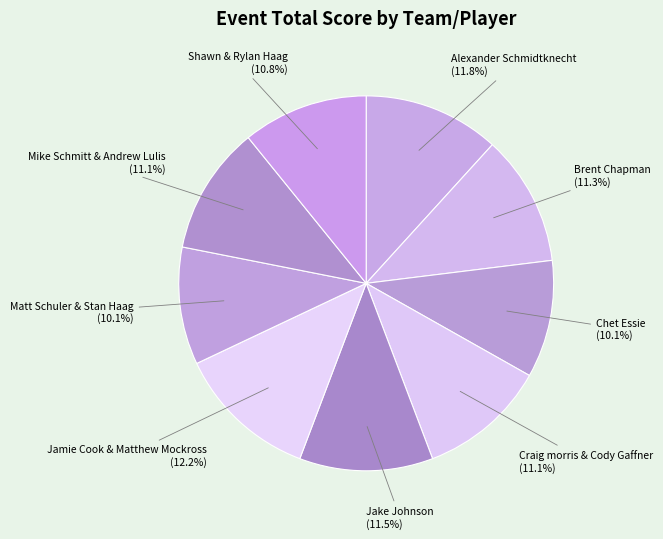

What percentage is NOT represented by Jake Johnson?

88.5%